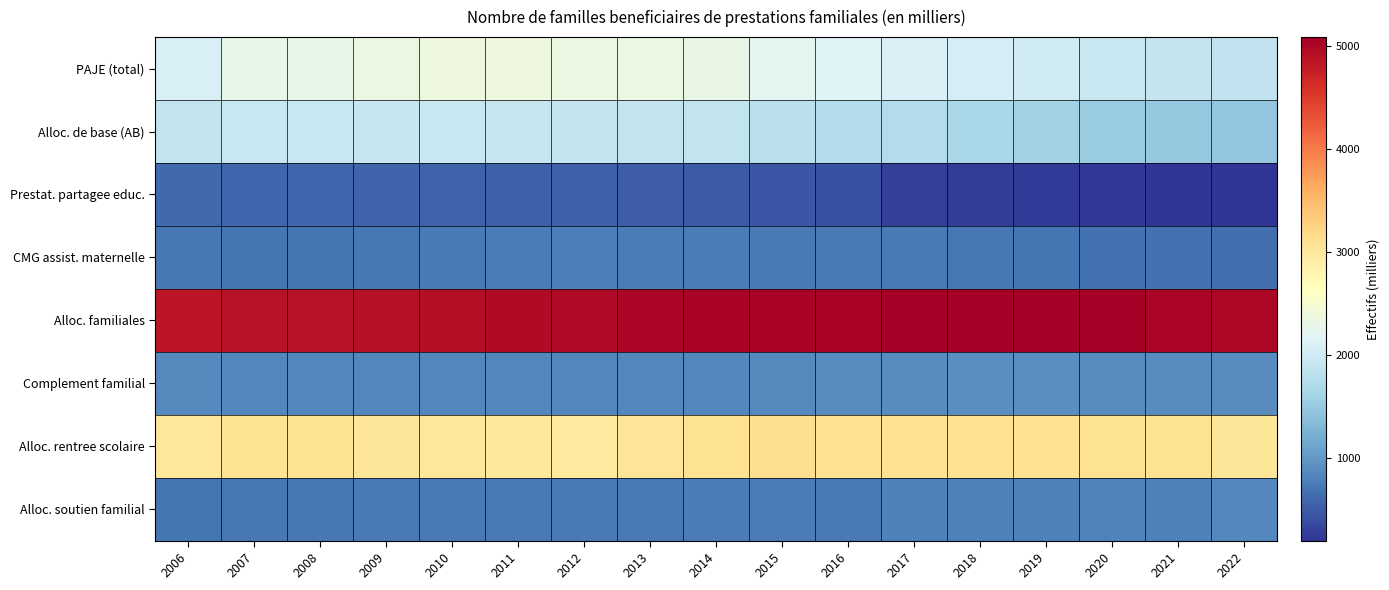

Reading left to right, what are all the values shown in this chart?

PAJE (total): 2006=2102	2007=2296	2008=2296	2009=2349	2010=2367	2011=2367	2012=2343	2013=2329	2014=2303	2015=2205	2016=2163	2017=2127	2018=2066	2019=2011	2020=1945	2021=1899	2022=1865
Alloc. de base (AB): 2006=1890	2007=1937	2008=1937	2009=1932	2010=1944	2011=1931	2012=1914	2013=1899	2014=1881	2015=1805	2016=1761	2017=1728	2018=1663	2019=1599	2020=1533	2021=1496	2022=1463
Prestat. partagee educ.: 2006=612	2007=591	2008=591	2009=576	2010=558	2011=542	2012=528	2013=514	2014=495	2015=455	2016=411	2017=288	2018=269	2019=251	2020=231	2021=208	2022=201
CMG assist. maternelle: 2006=721	2007=711	2008=711	2009=732	2010=744	2011=769	2012=779	2013=773	2014=759	2015=750	2016=740	2017=739	2018=716	2019=697	2020=670	2021=659	2022=651
Alloc. familiales: 2006=4854	2007=4877	2008=4877	2009=4898	2010=4918	2011=4952	2012=4973	2013=5007	2014=5038	2015=5032	2016=5041	2017=5082	2018=5083	2019=5073	2020=5049	2021=5021	2022=4999
Complement familial: 2006=879	2007=866	2008=866	2009=865	2010=863	2011=859	2012=853	2013=858	2014=865	2015=881	2016=889	2017=904	2018=912	2019=909	2020=905	2021=900	2022=888
Alloc. rentree scolaire: 2006=3022	2007=3078	2008=3078	2009=3030	2010=3022	2011=2997	2012=2977	2013=3049	2014=3089	2015=3128	2016=3103	2017=3112	2018=3117	2019=3104	2020=3099	2021=3092	2022=3040
Alloc. soutien familial: 2006=699	2007=719	2008=719	2009=750	2010=745	2011=740	2012=737	2013=746	2014=756	2015=760	2016=752	2017=793	2018=801	2019=802	2020=823	2021=809	2022=867